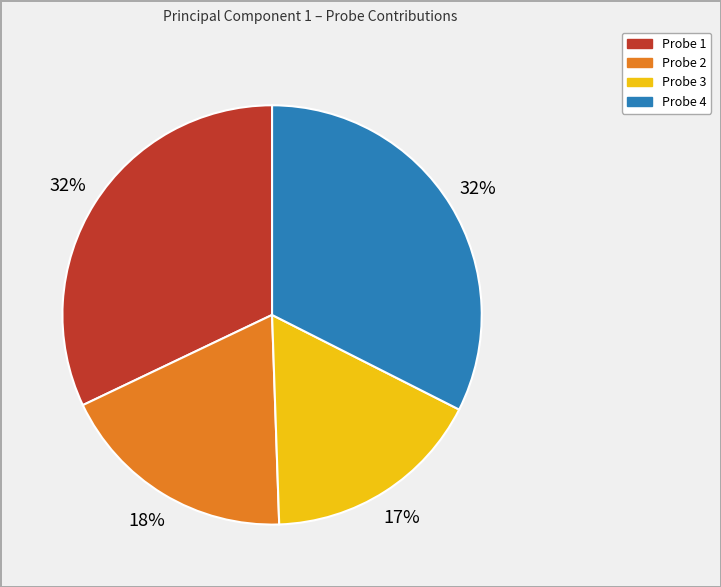

Combined, do Probe 3 and Probe 4 account for over 50%?

No